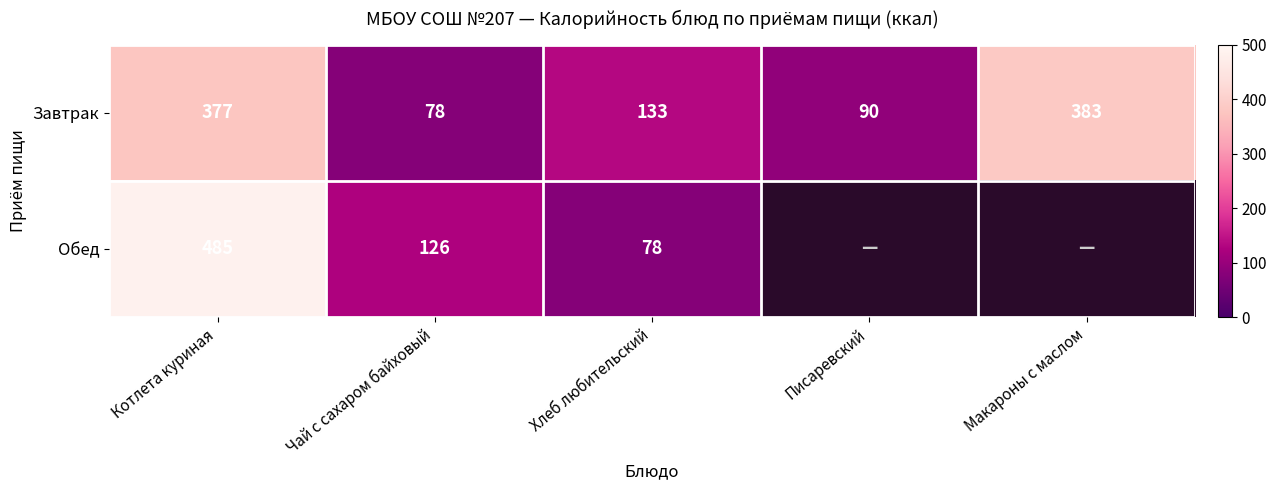

How many distinct data groups are displayed?

2